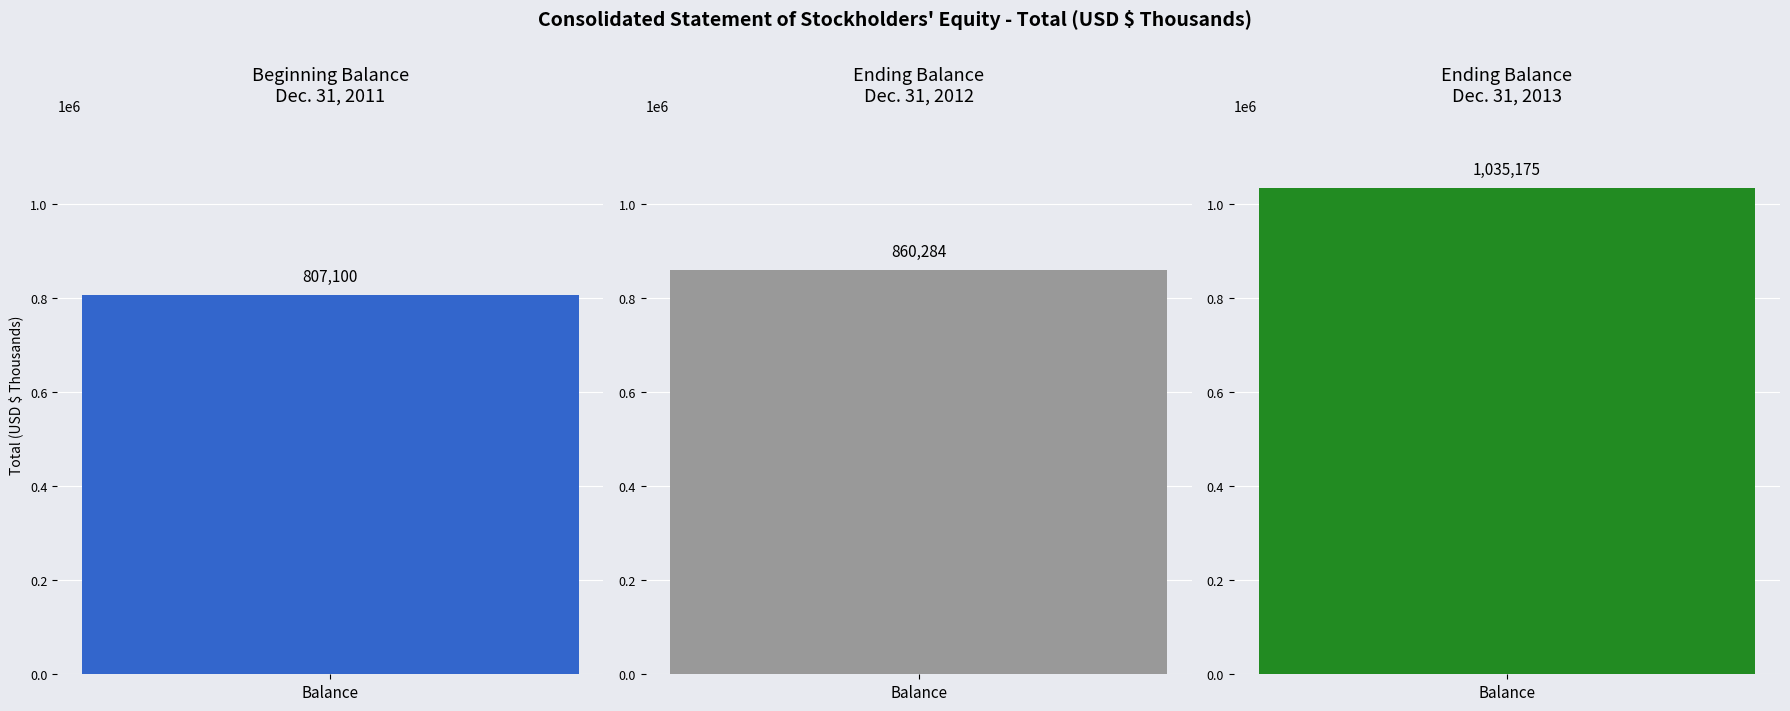

List the labels in order of value, smallest first.

Beginning balance Dec. 31, 2011, Ending balance Dec. 31, 2012, Ending balance Dec. 31, 2013